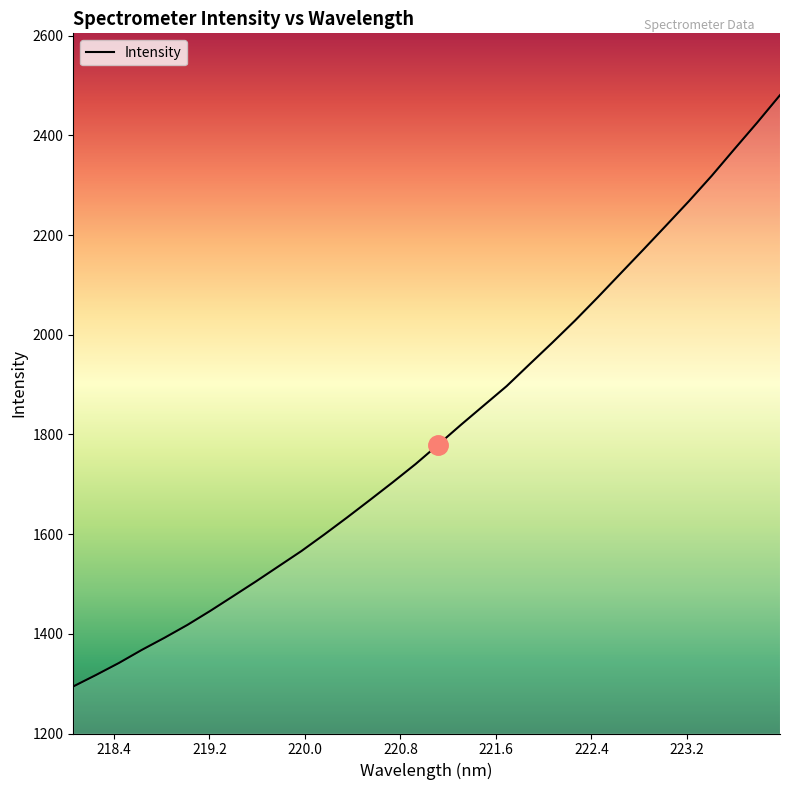

What is the maximum value shown in the chart?

2480.6